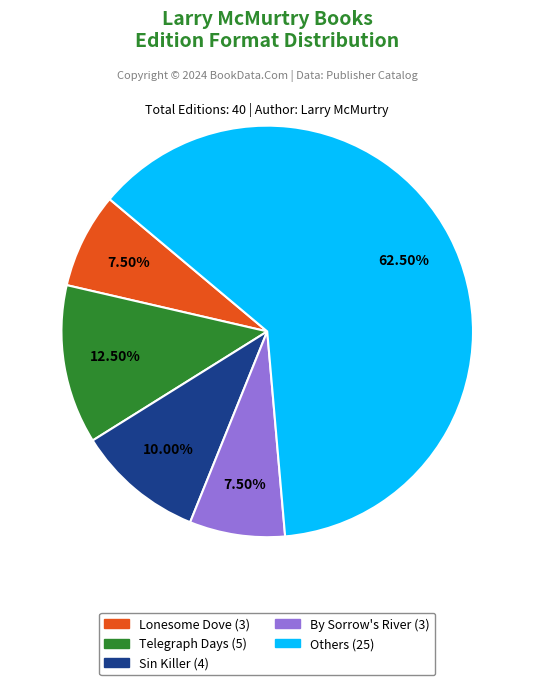

Is there a majority slice in this chart?

Yes